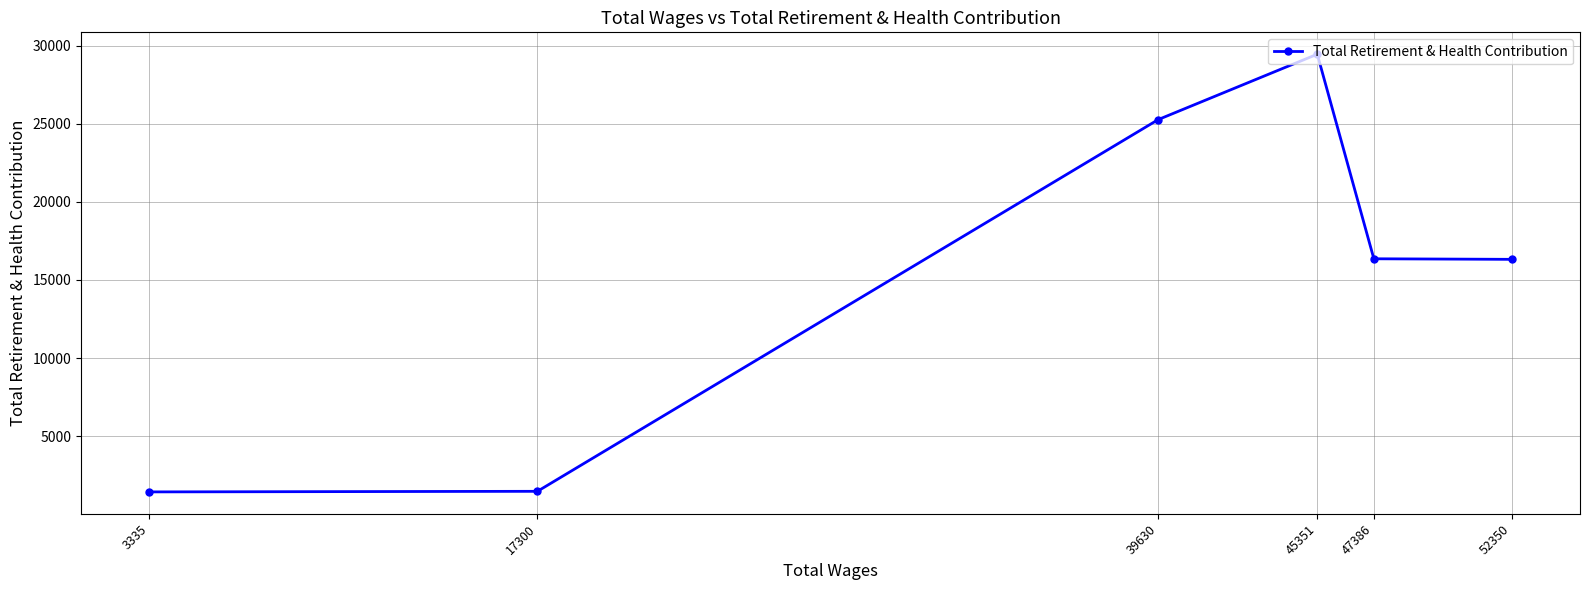

The chart shows a value of 24927 at 52350. True or false?

False